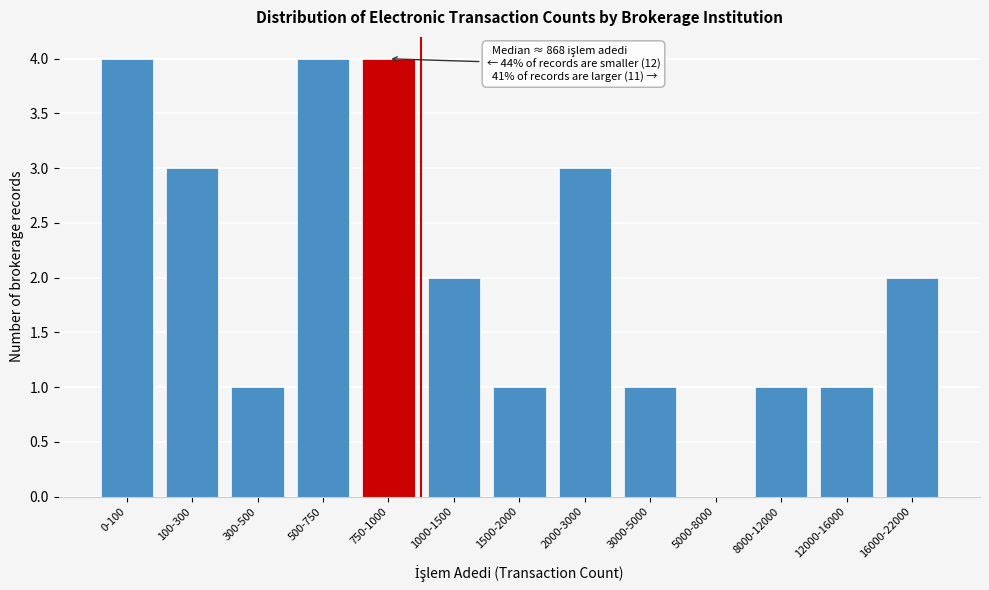

Reading right to left, list all the values displayed in this chart.

16000-22000=2	12000-16000=1	8000-12000=1	5000-8000=0	3000-5000=1	2000-3000=3	1500-2000=1	1000-1500=2	750-1000=4	500-750=4	300-500=1	100-300=3	0-100=4